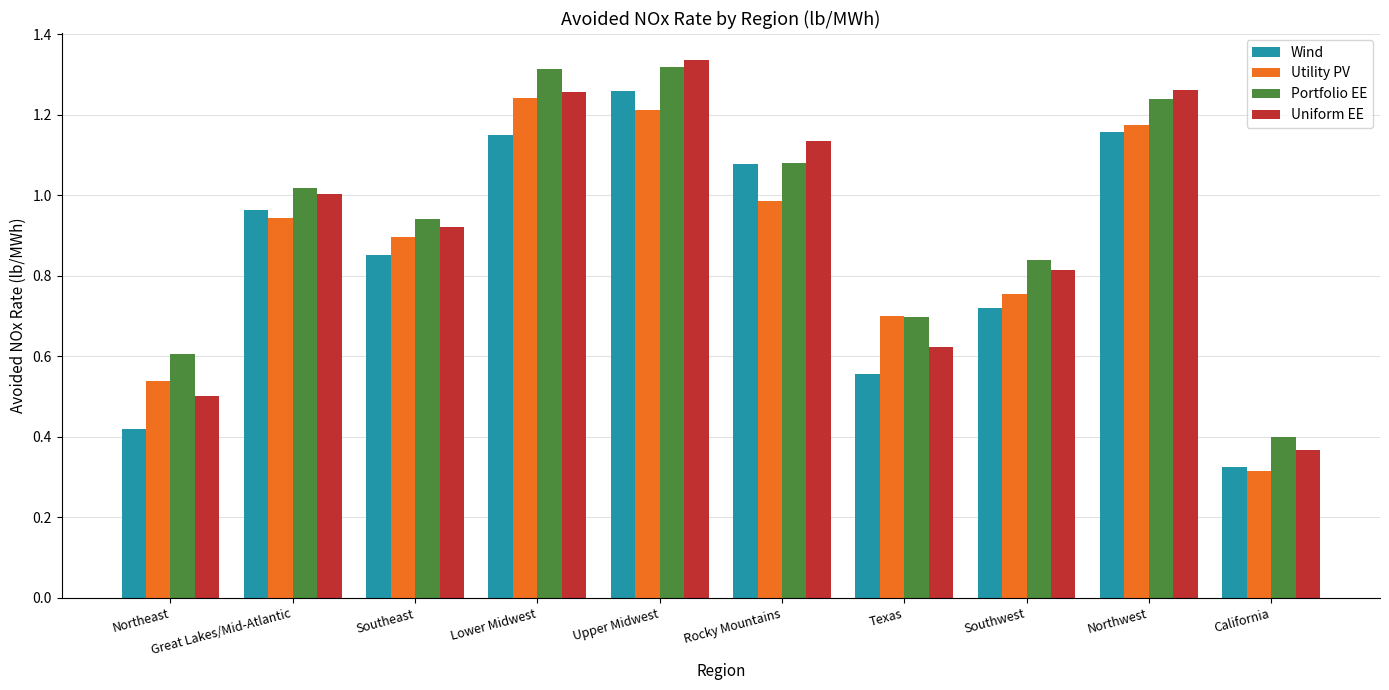

What is the spread (max minus min) of values at Rocky Mountains?

0.1